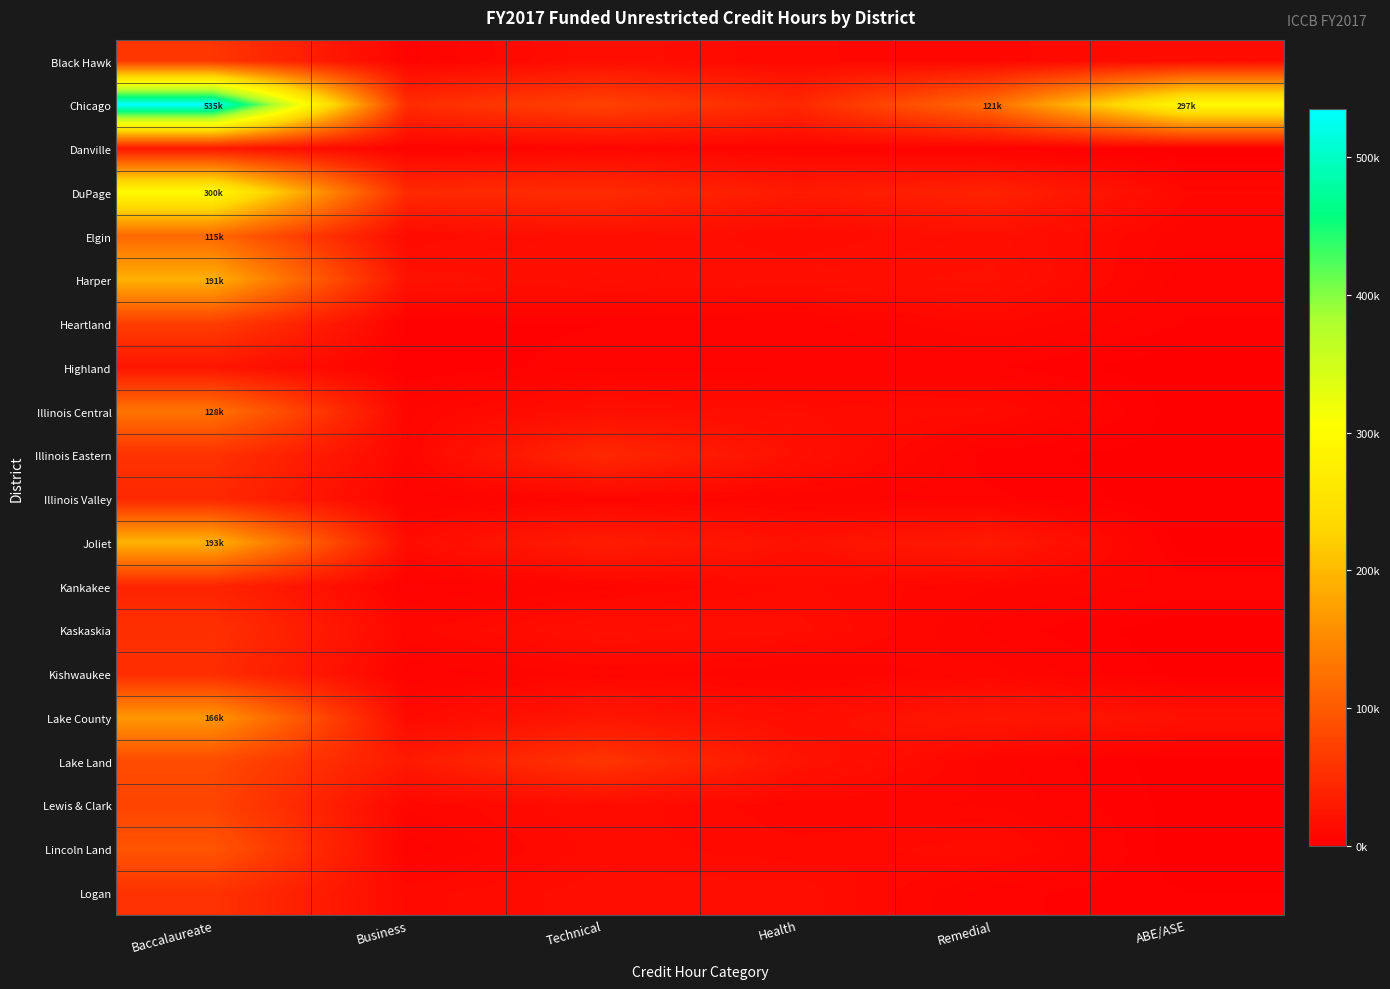

What is the total value across all series at Baccalaureate?

2365567.6